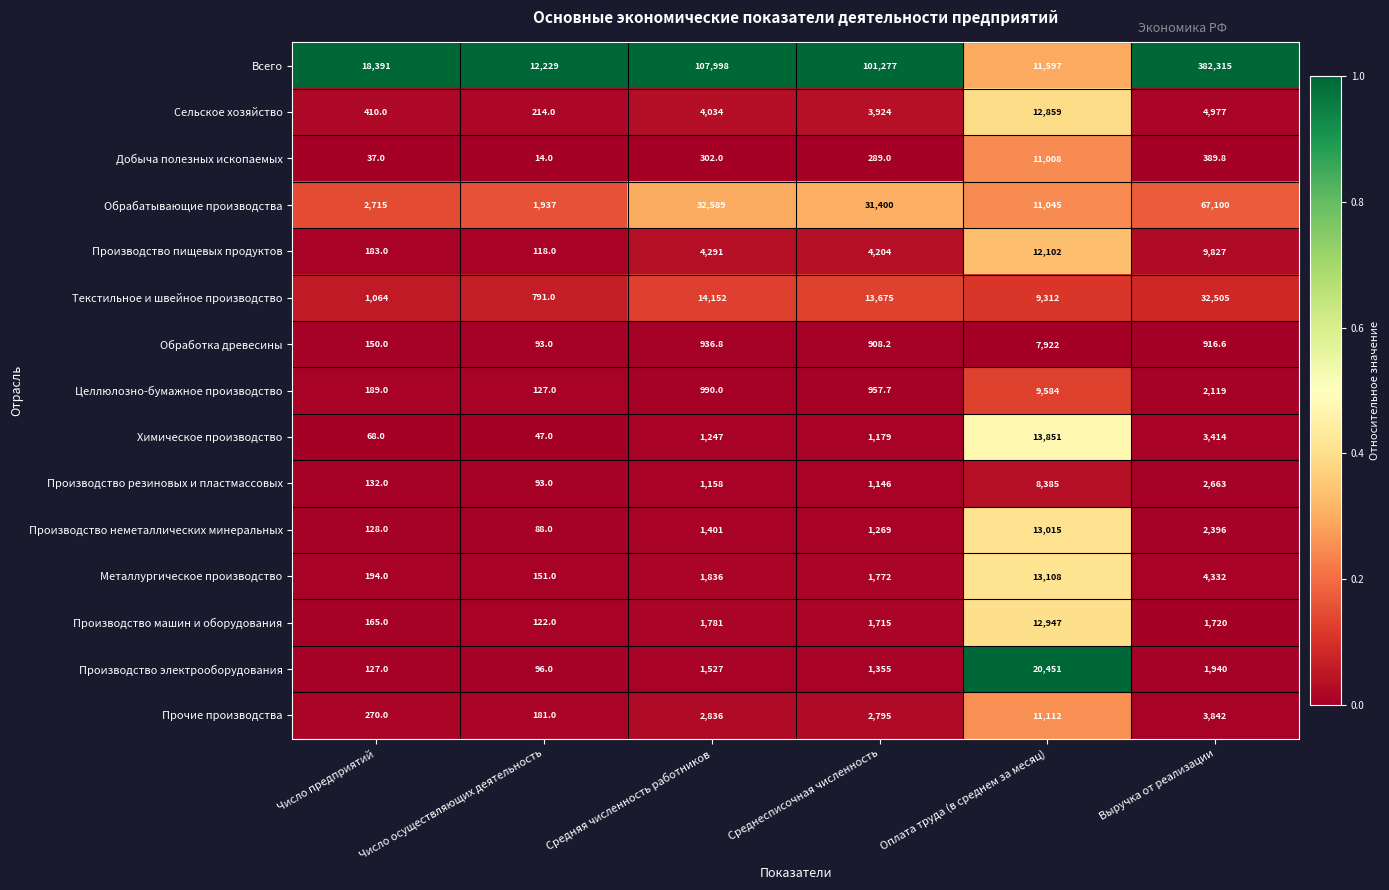

Read the Производство электрооборудования value at Число предприятий.

127.0